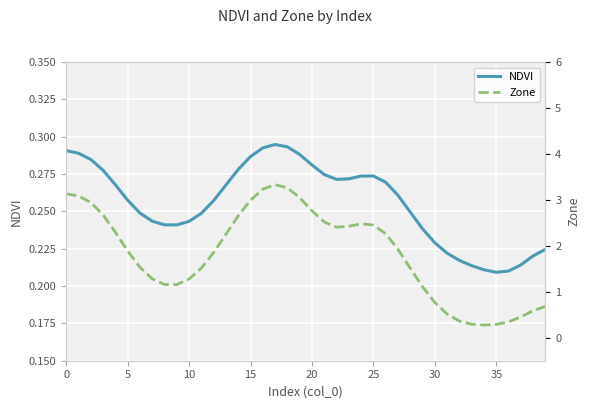

Is it true that NDVI equals 0.1 at 20?

False